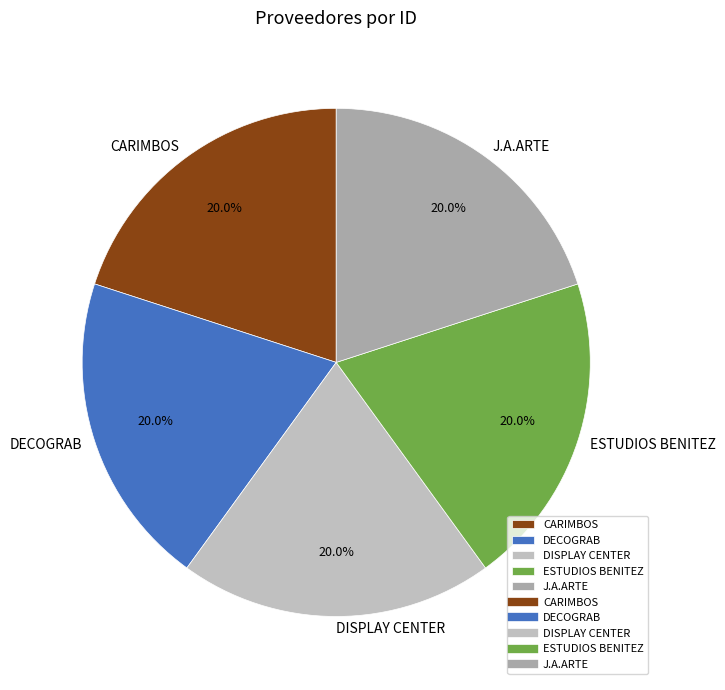

Does CARIMBOS represent more than half of the total?

No